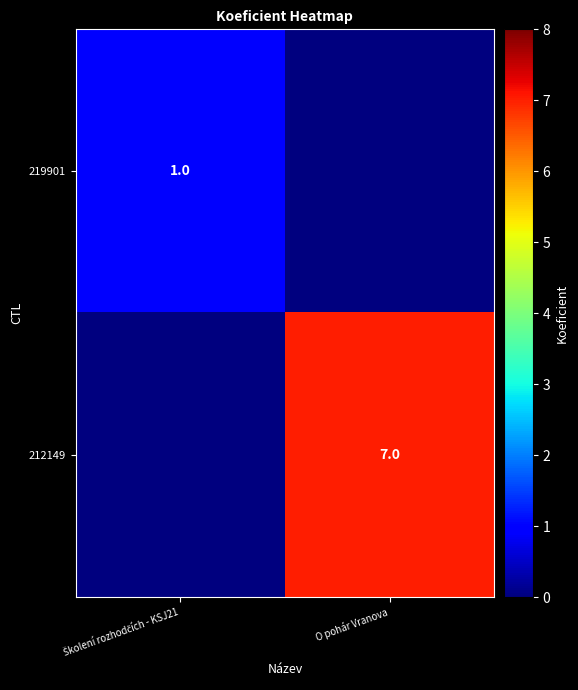

True or false: 212149 has a value of 7 at O pohár Vranova.

True